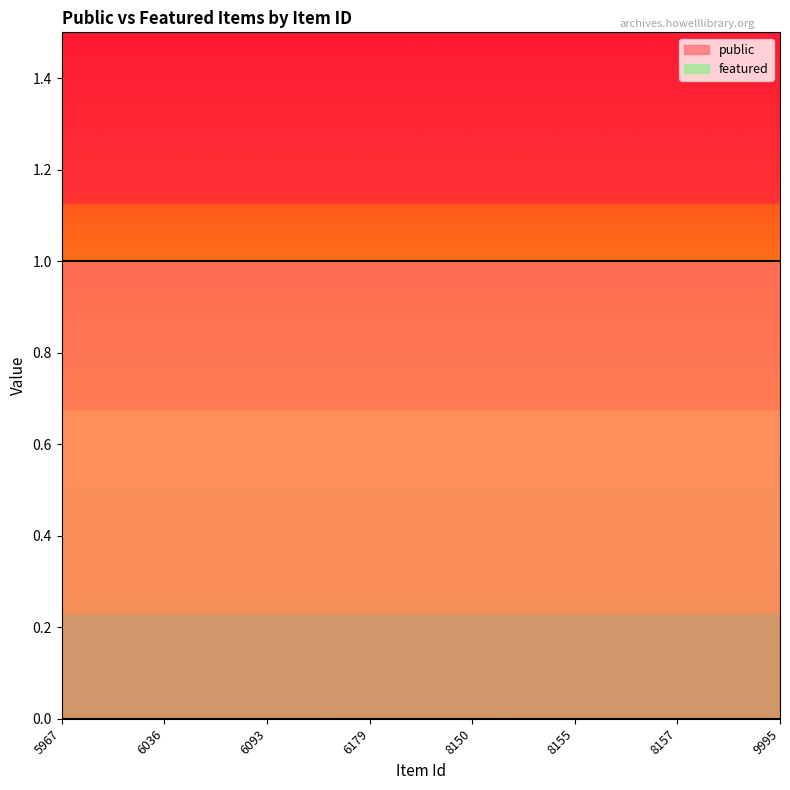

At how many categories does at least one series exceed 0?

8